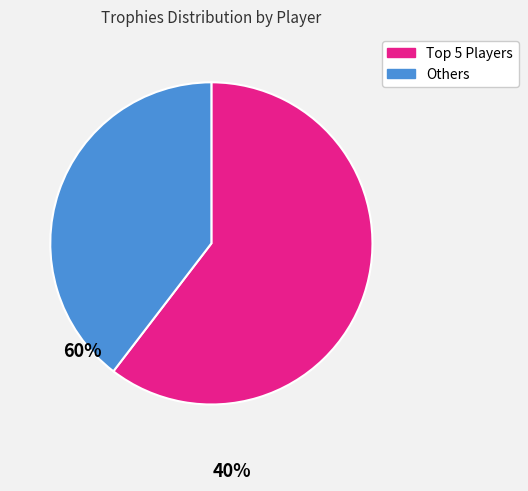

Count the number of slices in the pie.

2